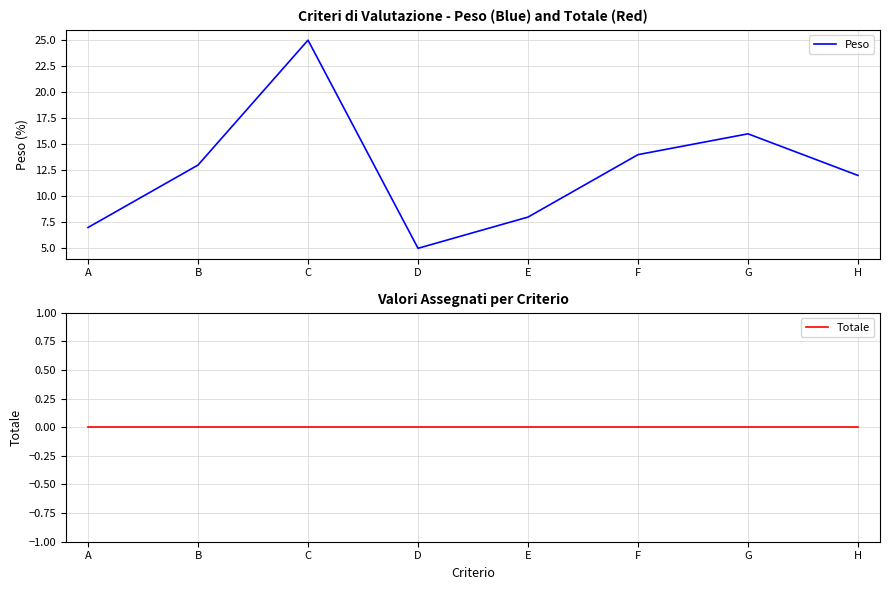

In Peso, how many points are higher than both neighbors (excluding endpoints)?

2